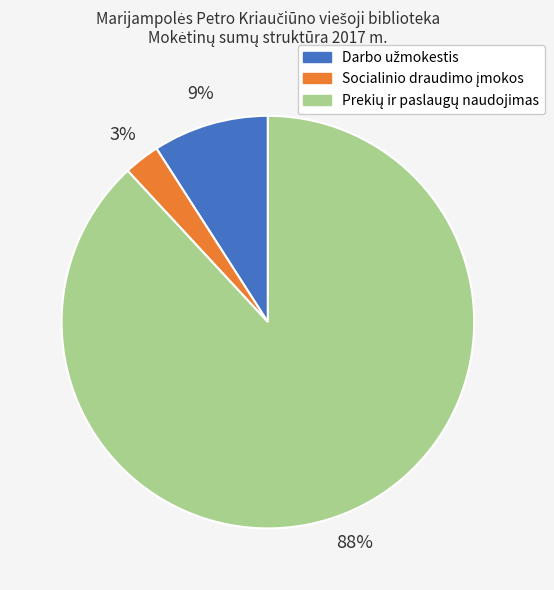

To the nearest percent, what is the average slice percentage?

33%